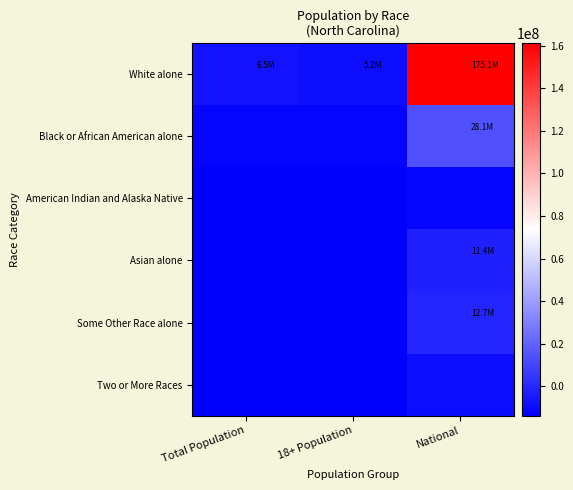

Between Total Population and National, which is larger?

National